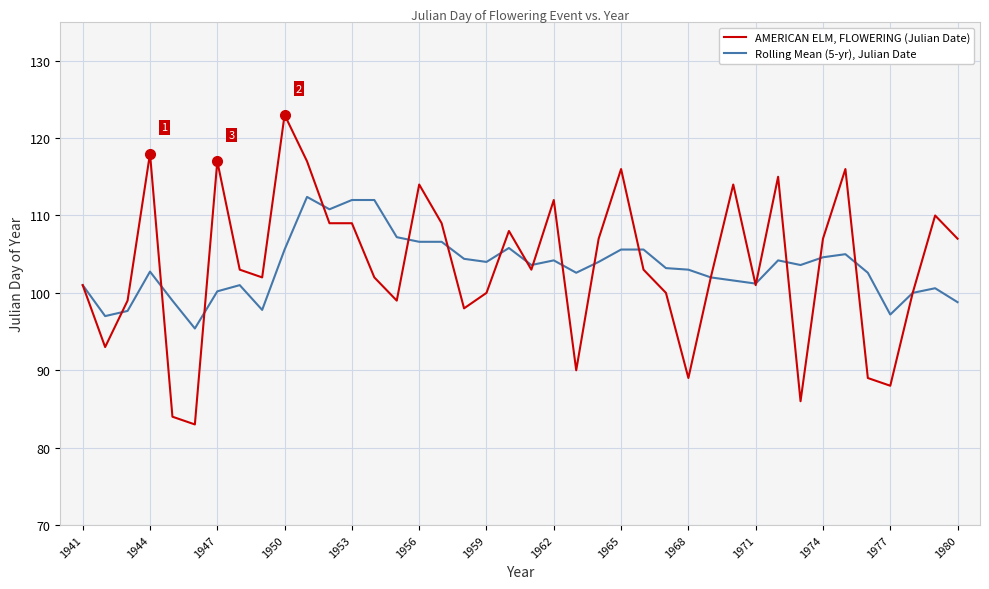

What is the sum of all AMERICAN ELM, FLOWERING (Julian Date) values?

4143.0